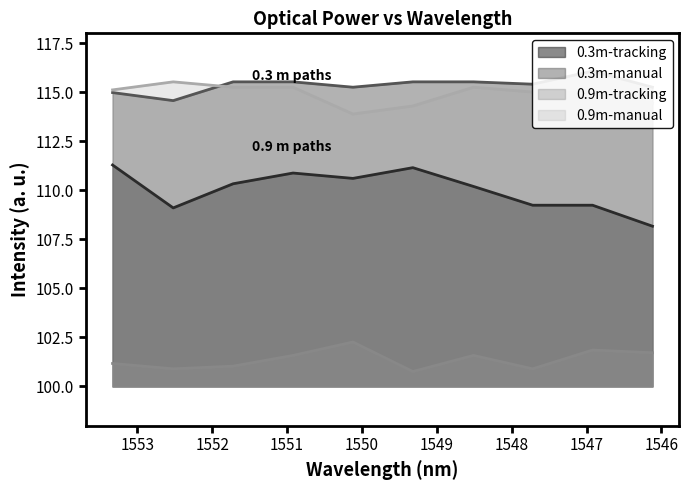

Reading right to left, list all the values displayed in this chart.

0.3m-tracking: 108.2	109.2	109.2	110.2	111.2	110.6	110.9	110.3	109.1	111.3
0.3m-manual: 115.3	116.1	115.4	115.5	115.5	115.3	115.5	115.5	114.6	115.0
0.9m-tracking: 101.7	101.9	100.9	101.6	100.8	102.3	101.6	101.0	100.9	101.2
0.9m-manual: 114.4	115.0	115.0	115.3	114.3	113.9	115.3	115.3	115.5	115.1